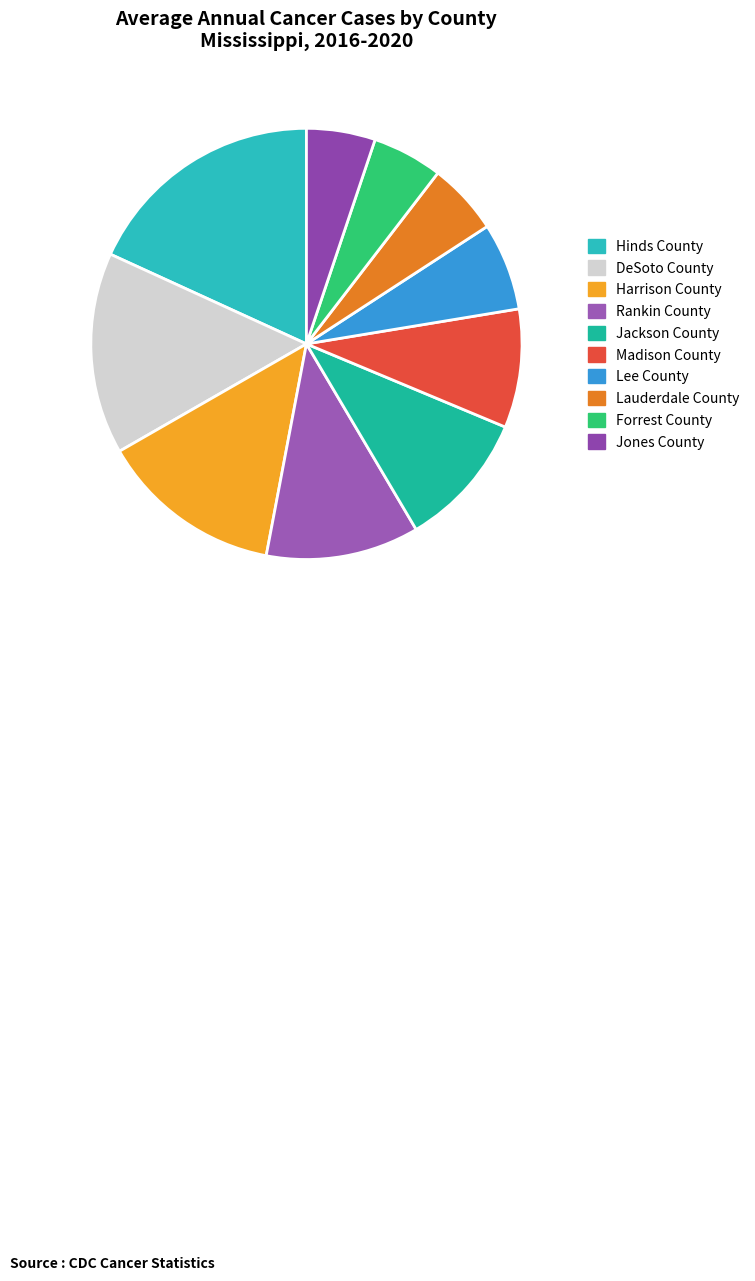

Do Rankin County and Jones County together represent more than half of the pie?

No